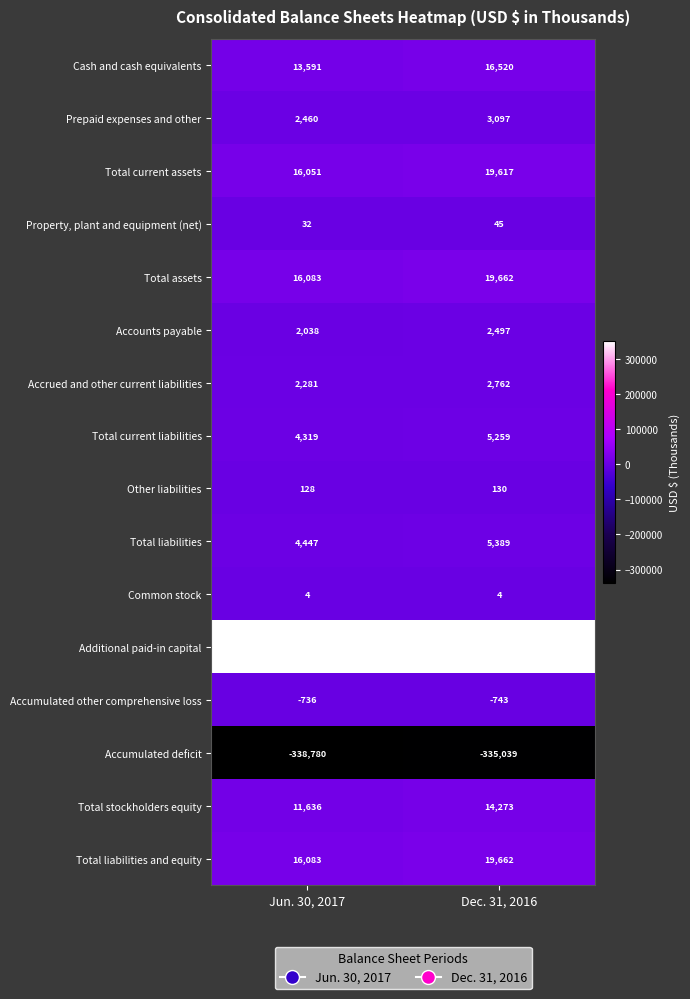

What is the average value of the Other liabilities series?

129